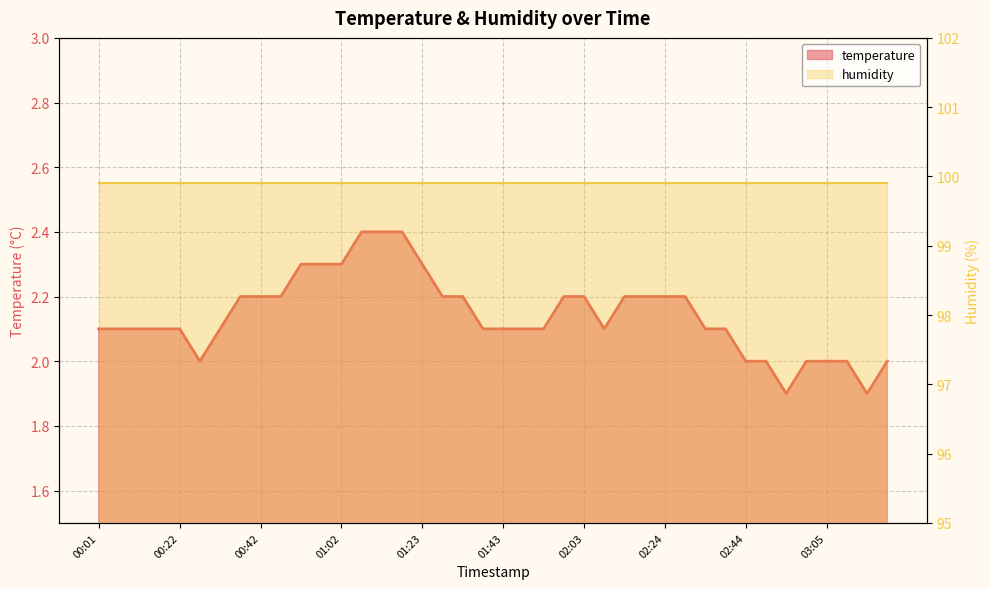

What is the average value?

2.1